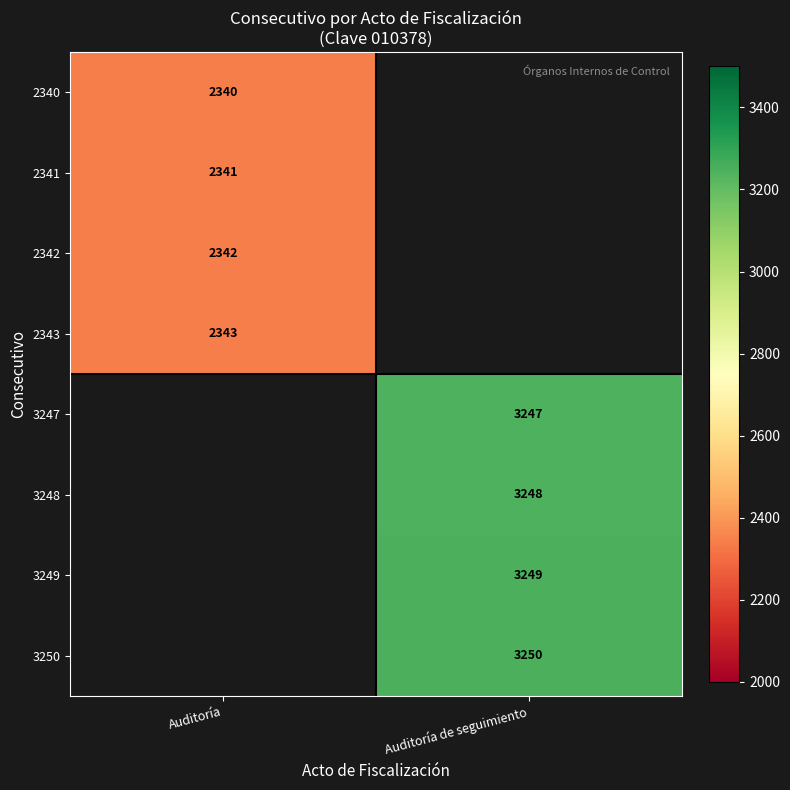

The value of 3250 at Auditoría de seguimiento is 5512. True or false?

False